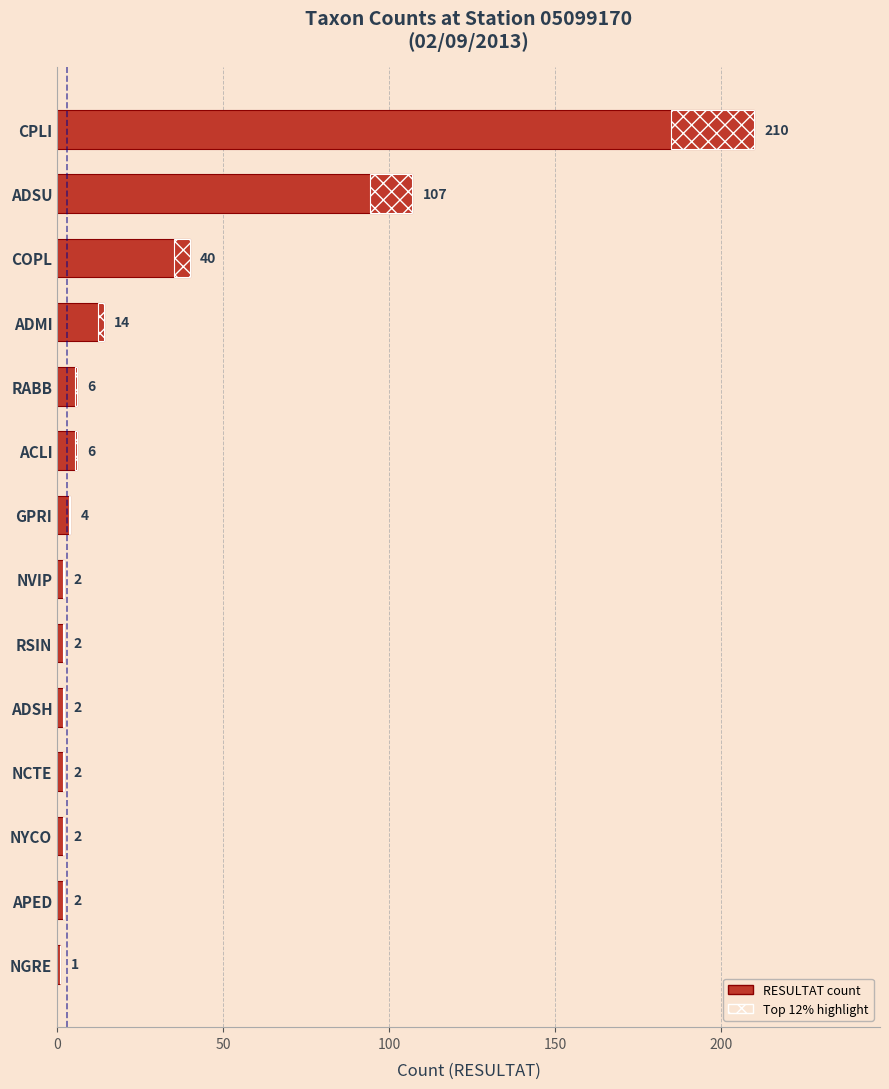

The chart shows a value of 2 at APED. True or false?

True